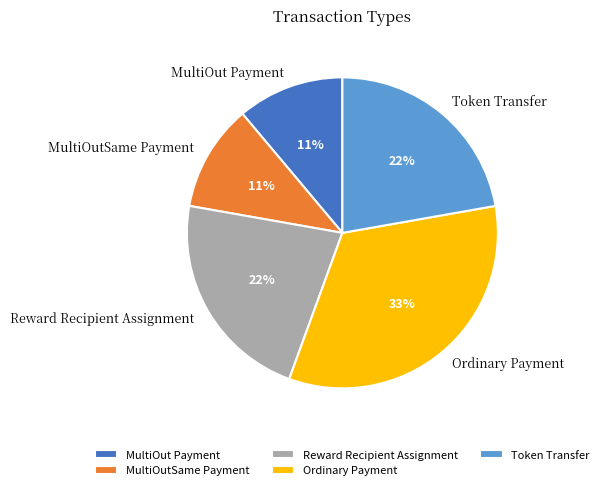

The MultiOutSame Payment slice represents 11% of the pie. True or false?

True